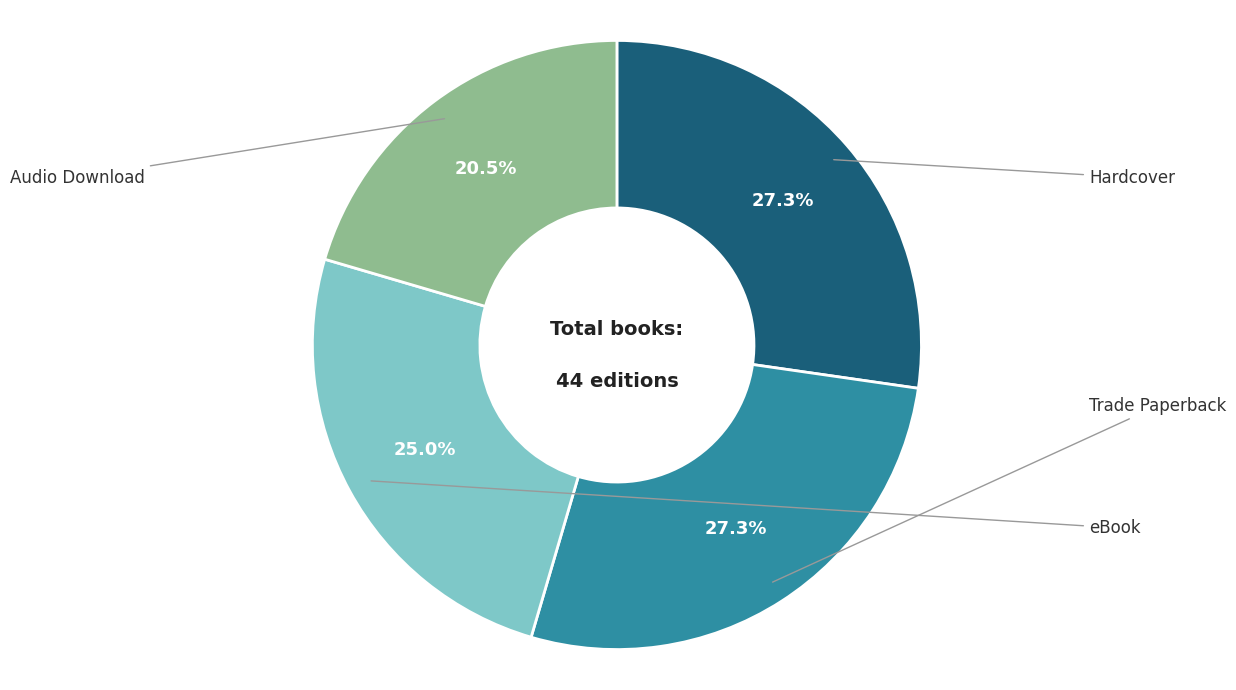

Is there any slice that represents more than half of the pie?

No